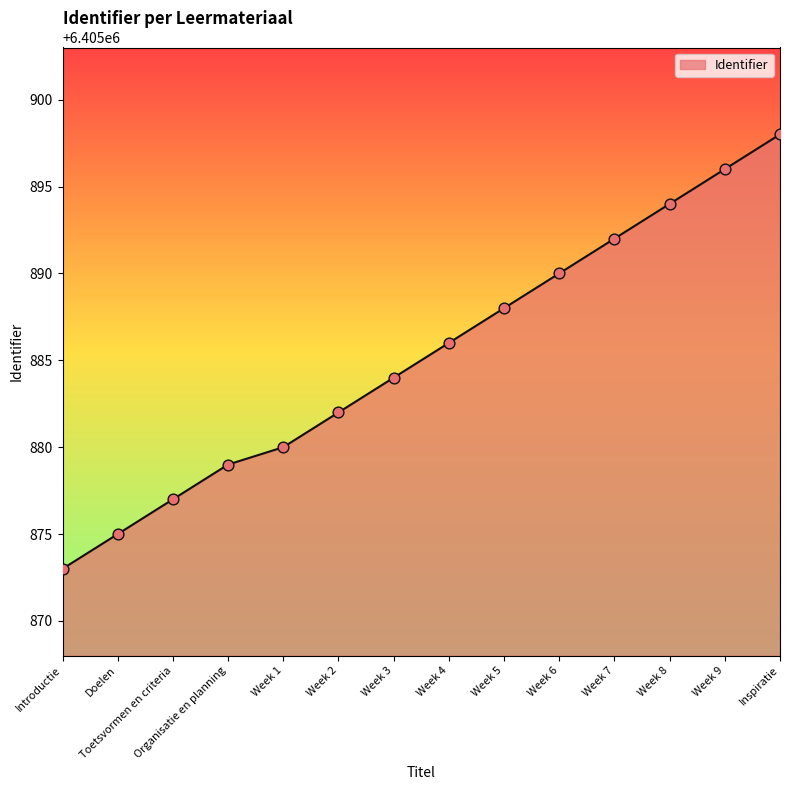

What is the change in value from Organisatie en planning to Week 1?

+1